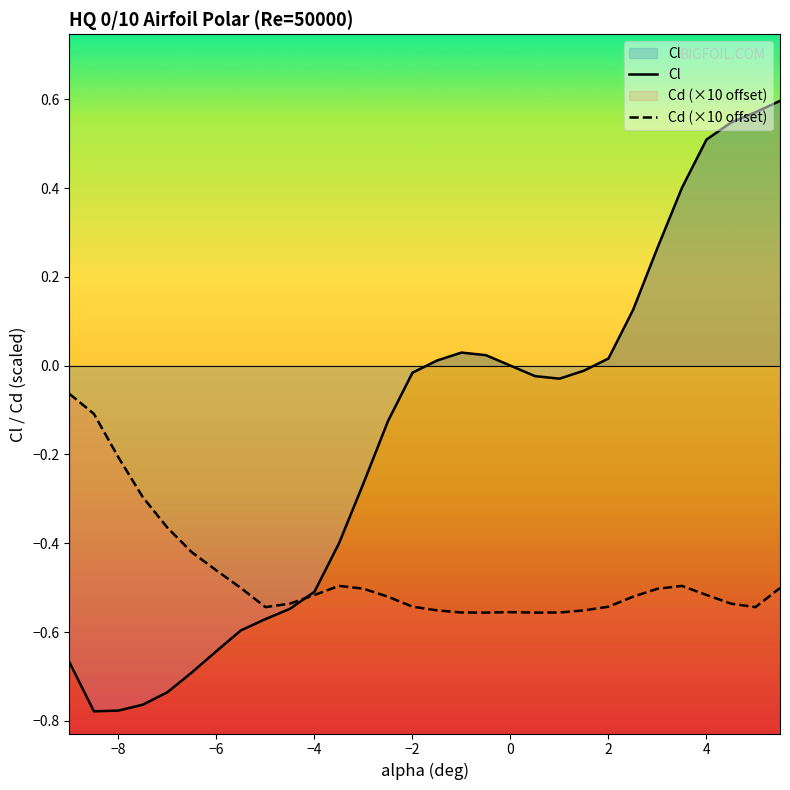

What is the average value of the Cd (×10 offset) series?

-0.5